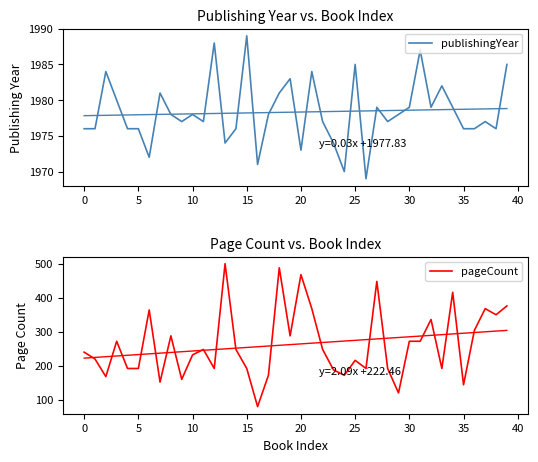

Rank the series by their average value, from lowest to highest.

pageCount, publishingYear